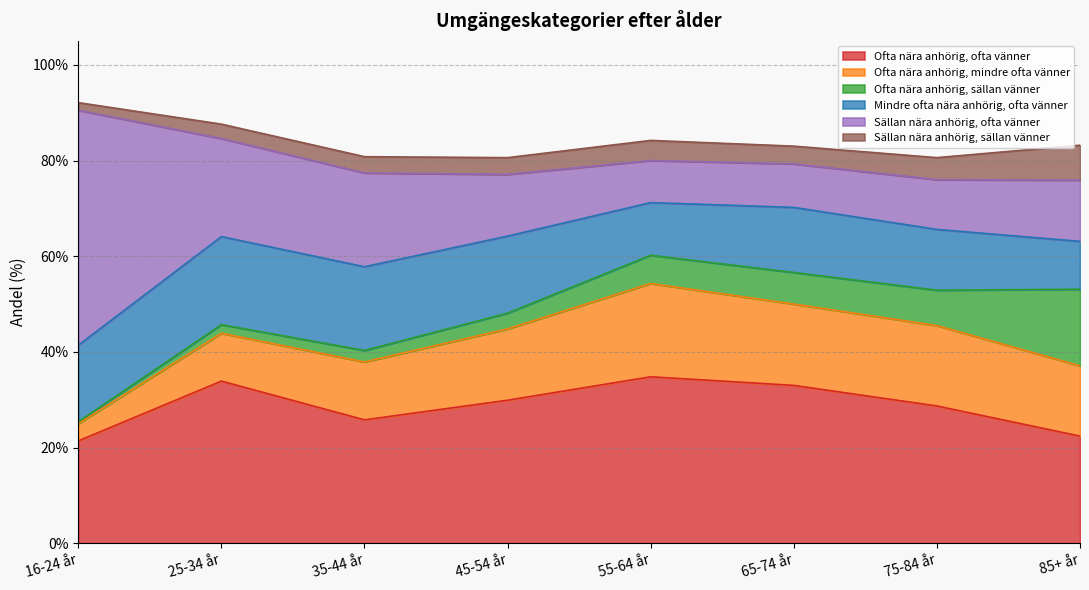

At which category does Ofta nära anhörig, ofta vänner reach its first local valley?

35-44 år